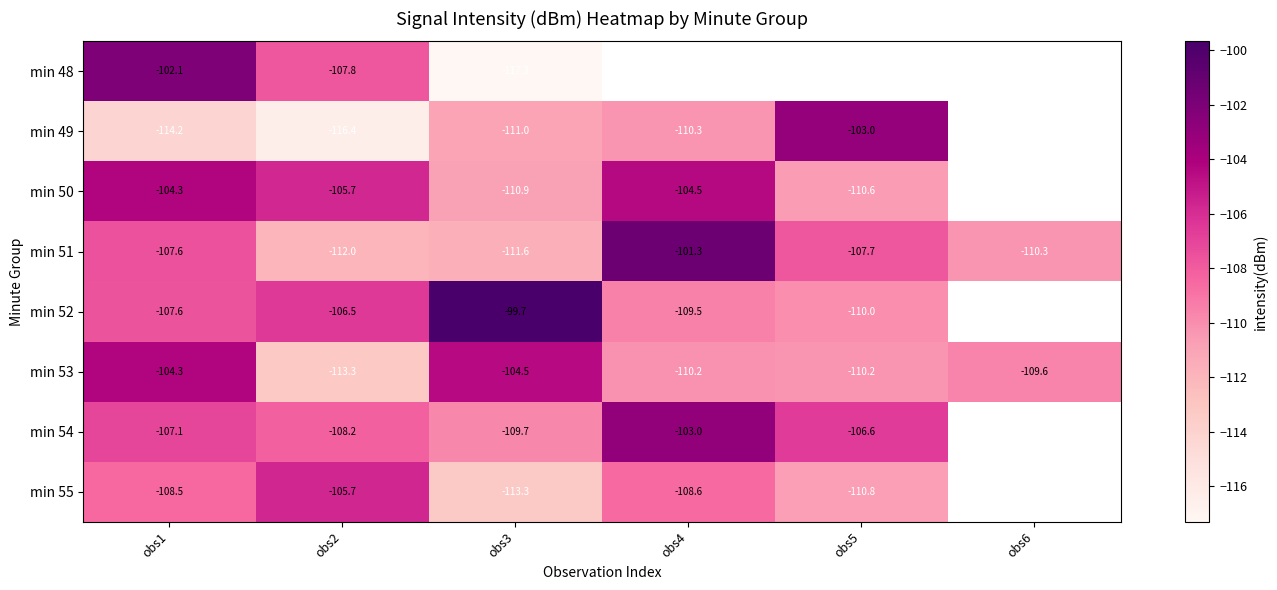

Is the value of min 53 at obs6 greater than the value of min 54 at obs2?

No